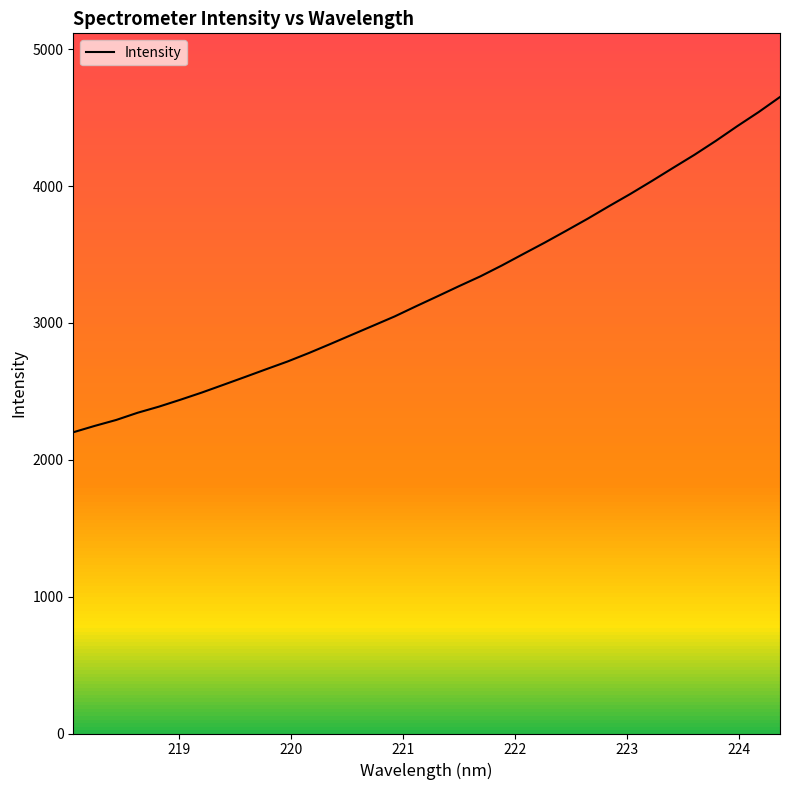

What is the minimum value shown in the chart?

2201.5